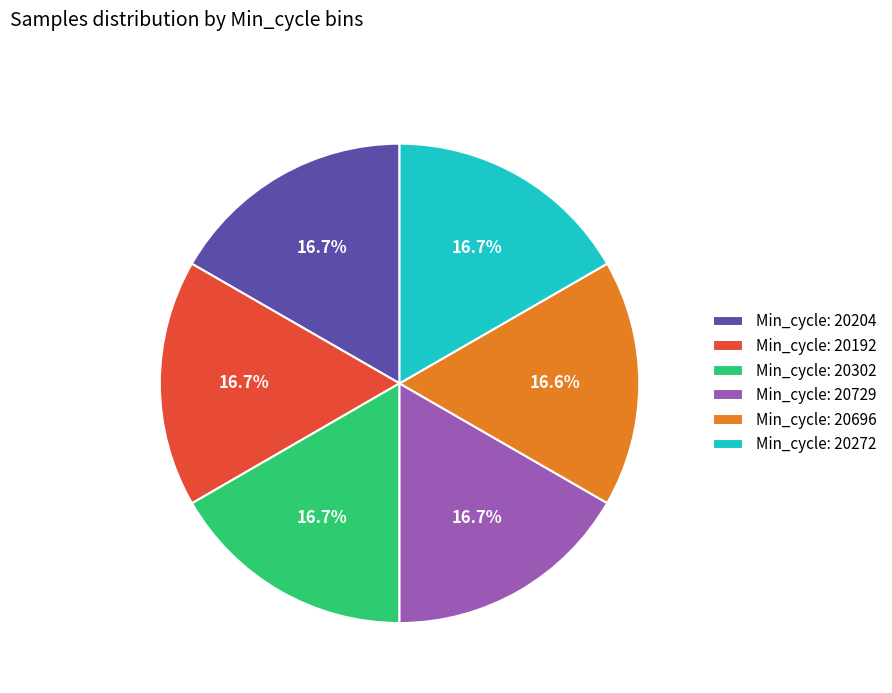

Is there a majority slice in this chart?

No